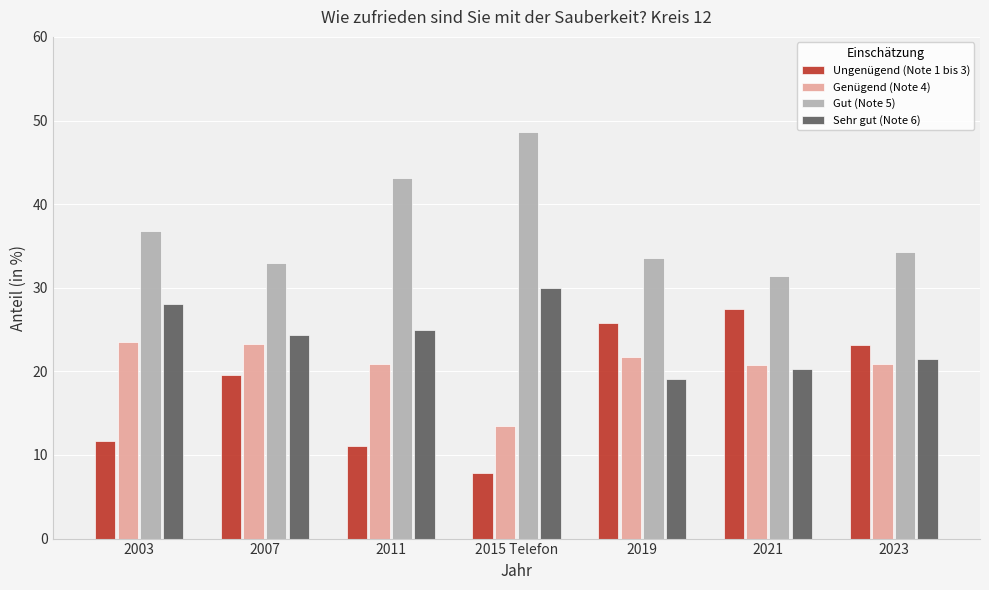

How many data points in Genügend (Note 4) are less than 20?

1